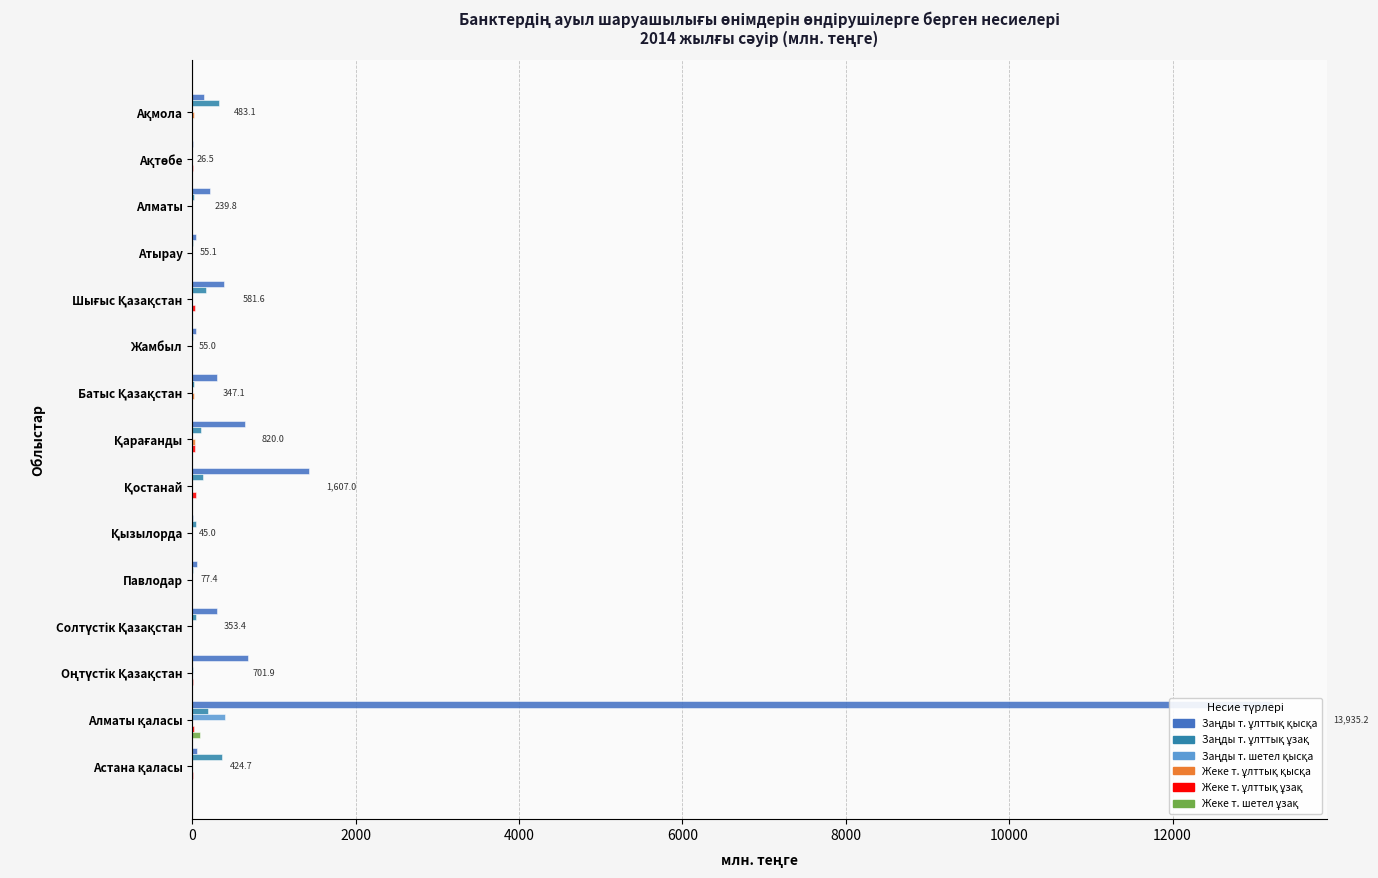

What is the difference between the maximum and minimum values in the Жеке т. ұлттық ұзақ series?

42.2